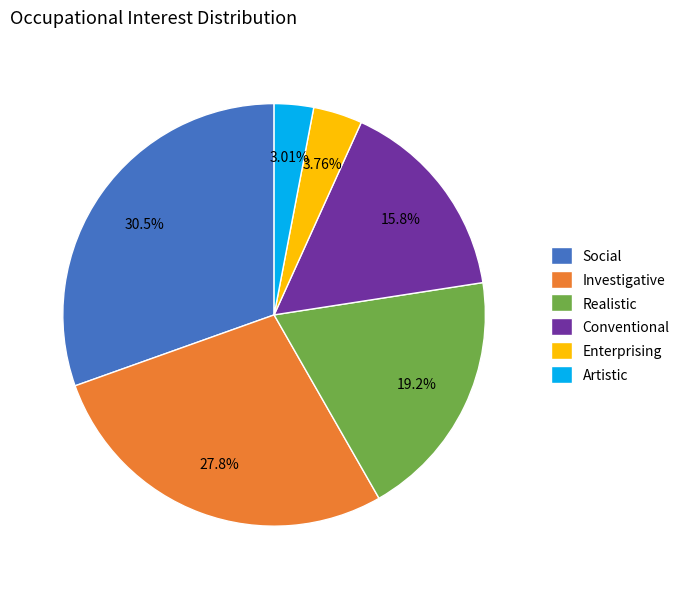

Does any single category account for the majority?

No